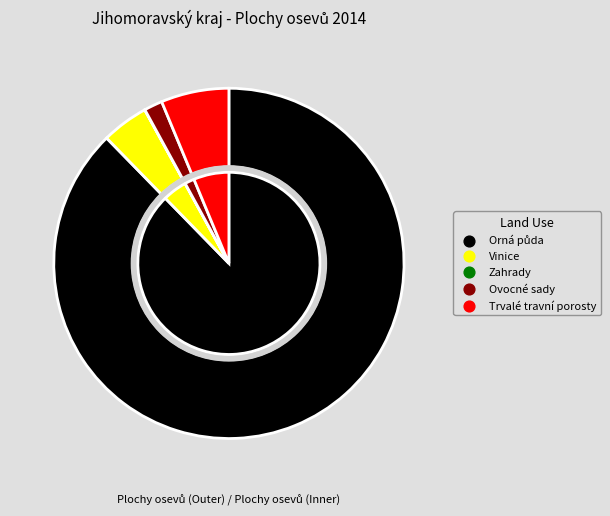

Count the number of slices in the pie.

5